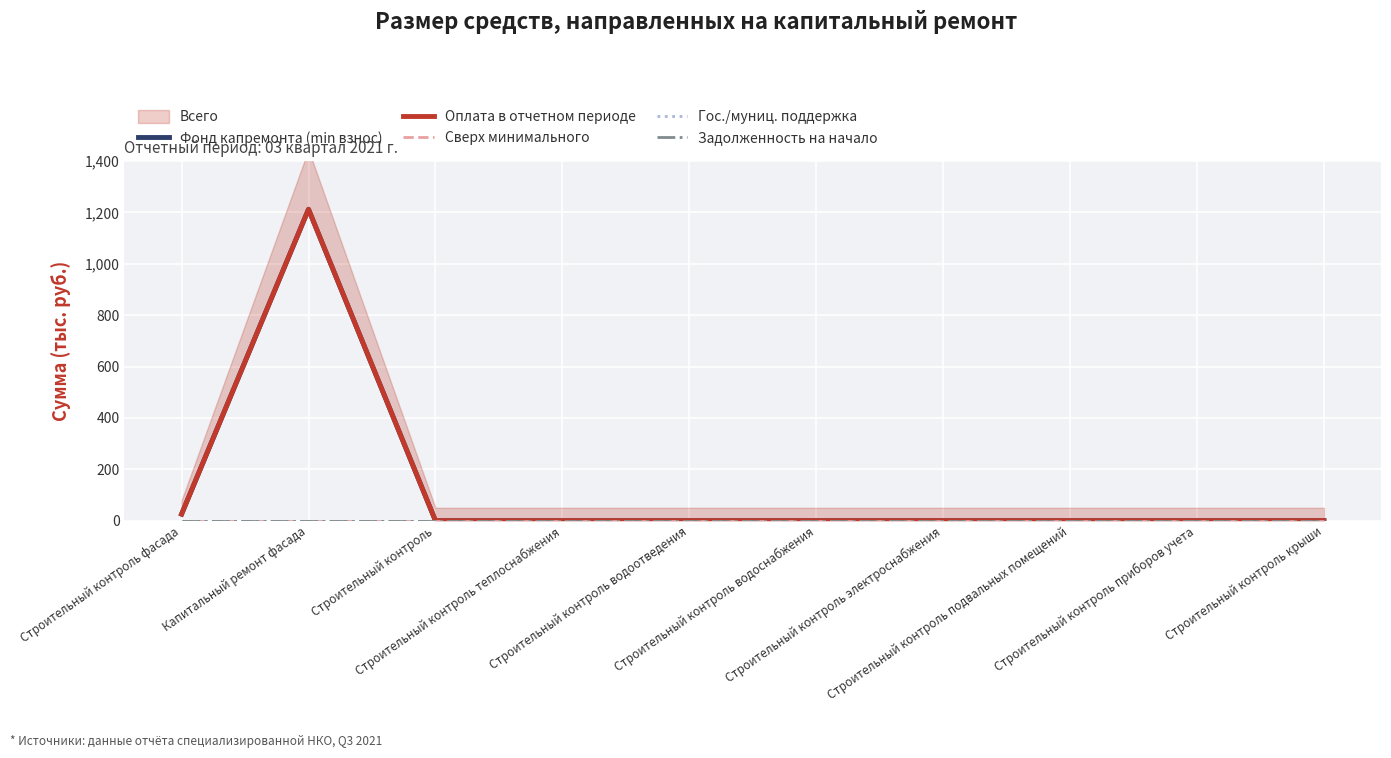

Which category has the highest value in the Задолженность на начало series?

Строительный контроль фасада